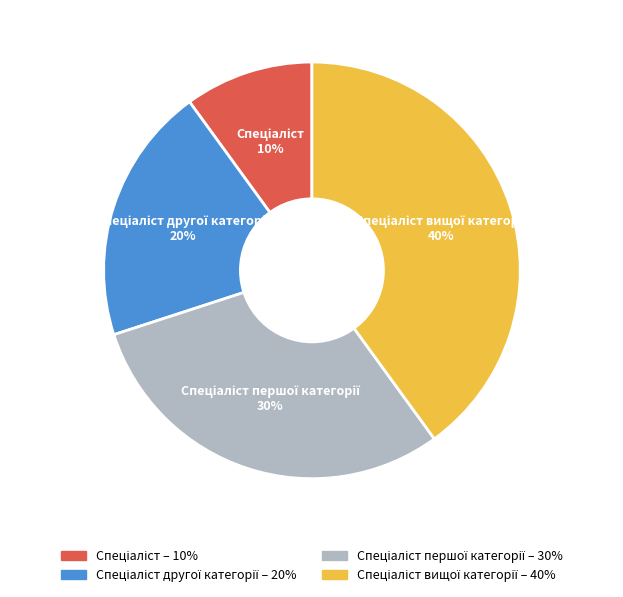

To the nearest percent, what is the difference between the largest and smallest slice percentages?

30%